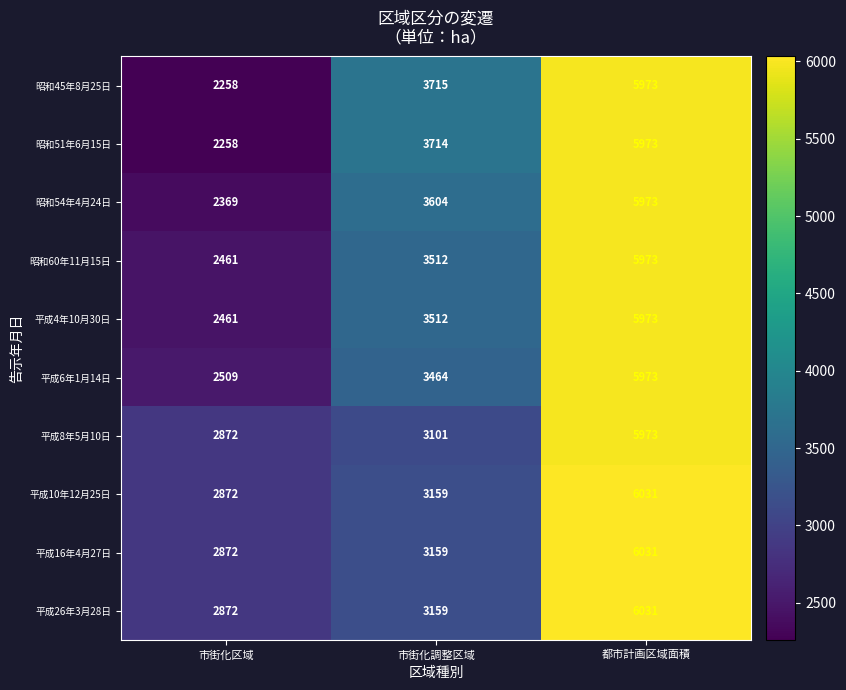

What is the difference between the maximum and minimum values in the 昭和54年4月24日 series?

3604